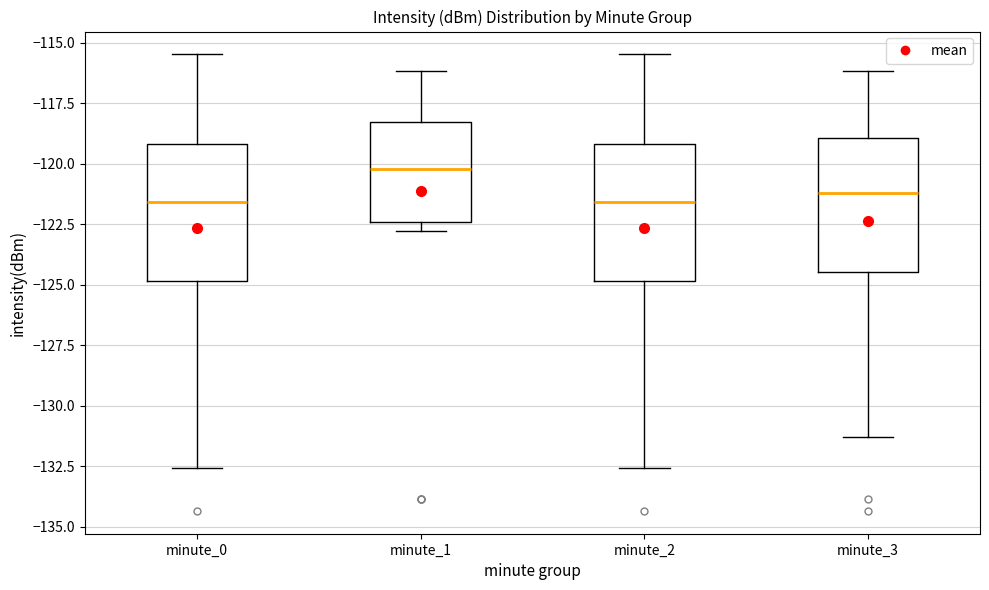

Where is the upper edge of the box for minute_0 on the y-axis? The values are not printed on the chart, so give them approximately, as read against the axis.

-119.0